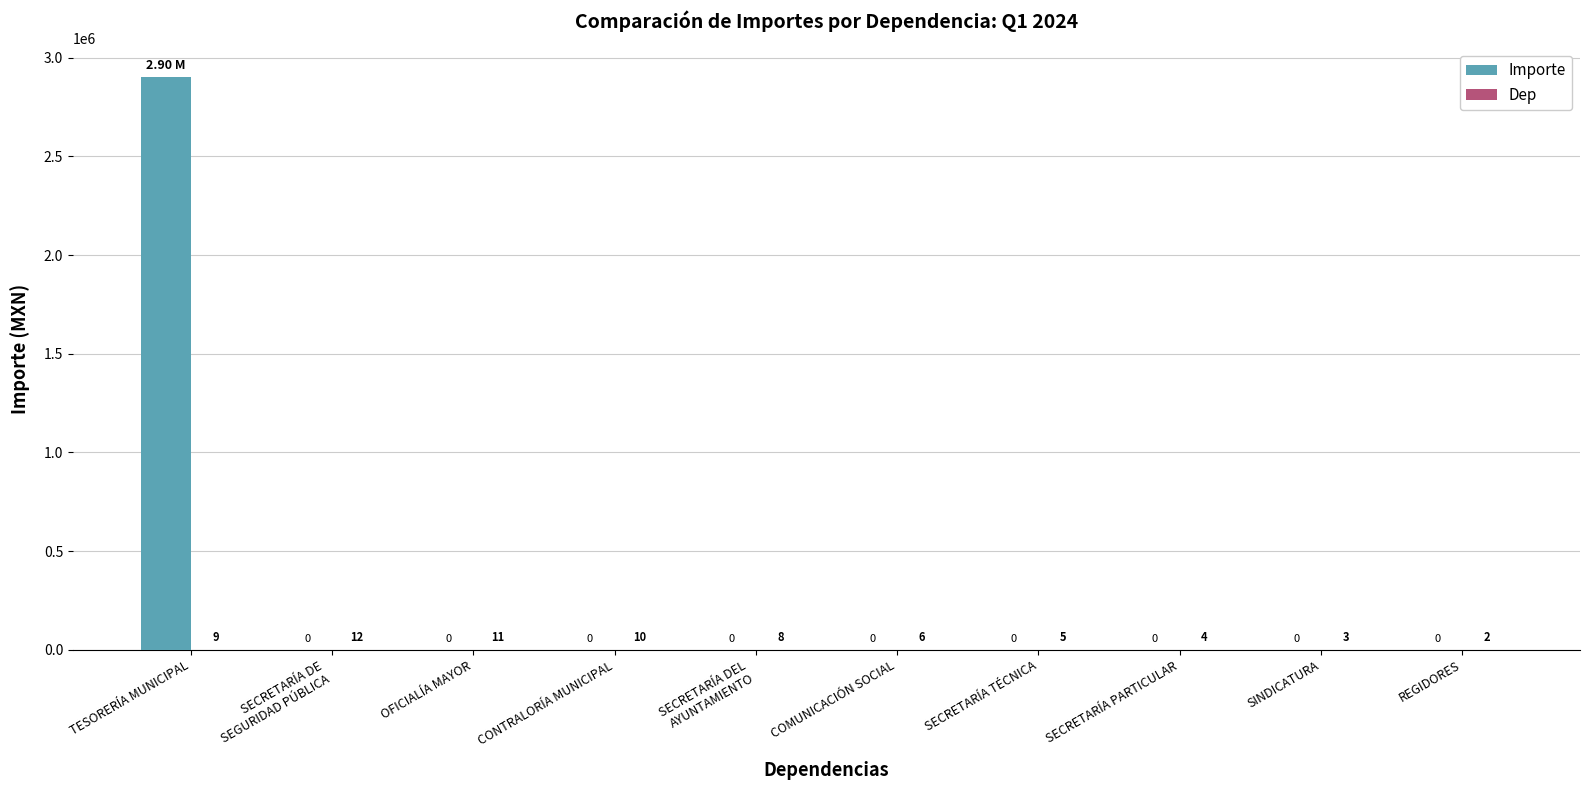

Which series has the largest total across all categories?

Importe